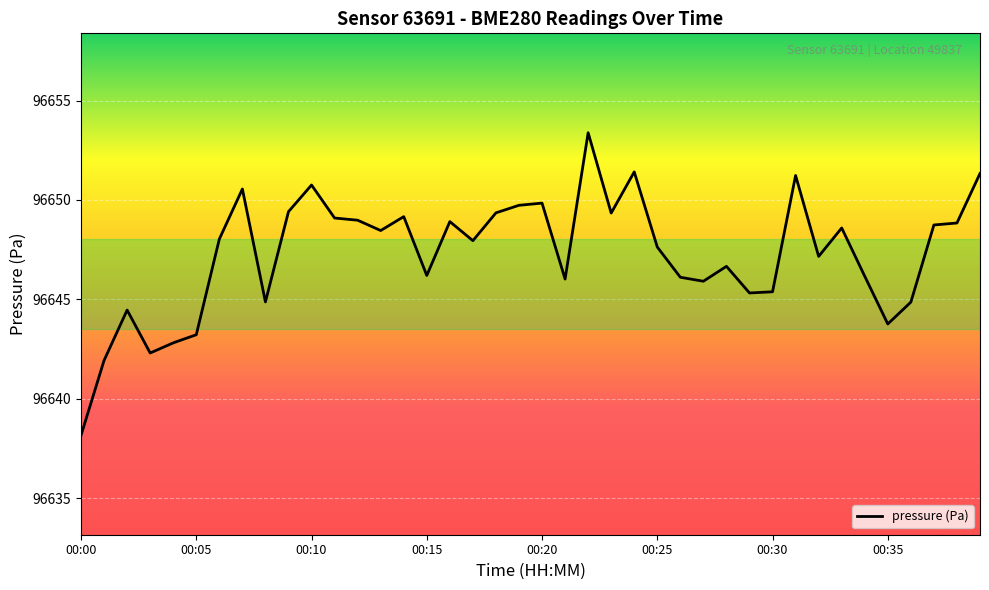

What is the difference between the maximum and minimum values?

15.2